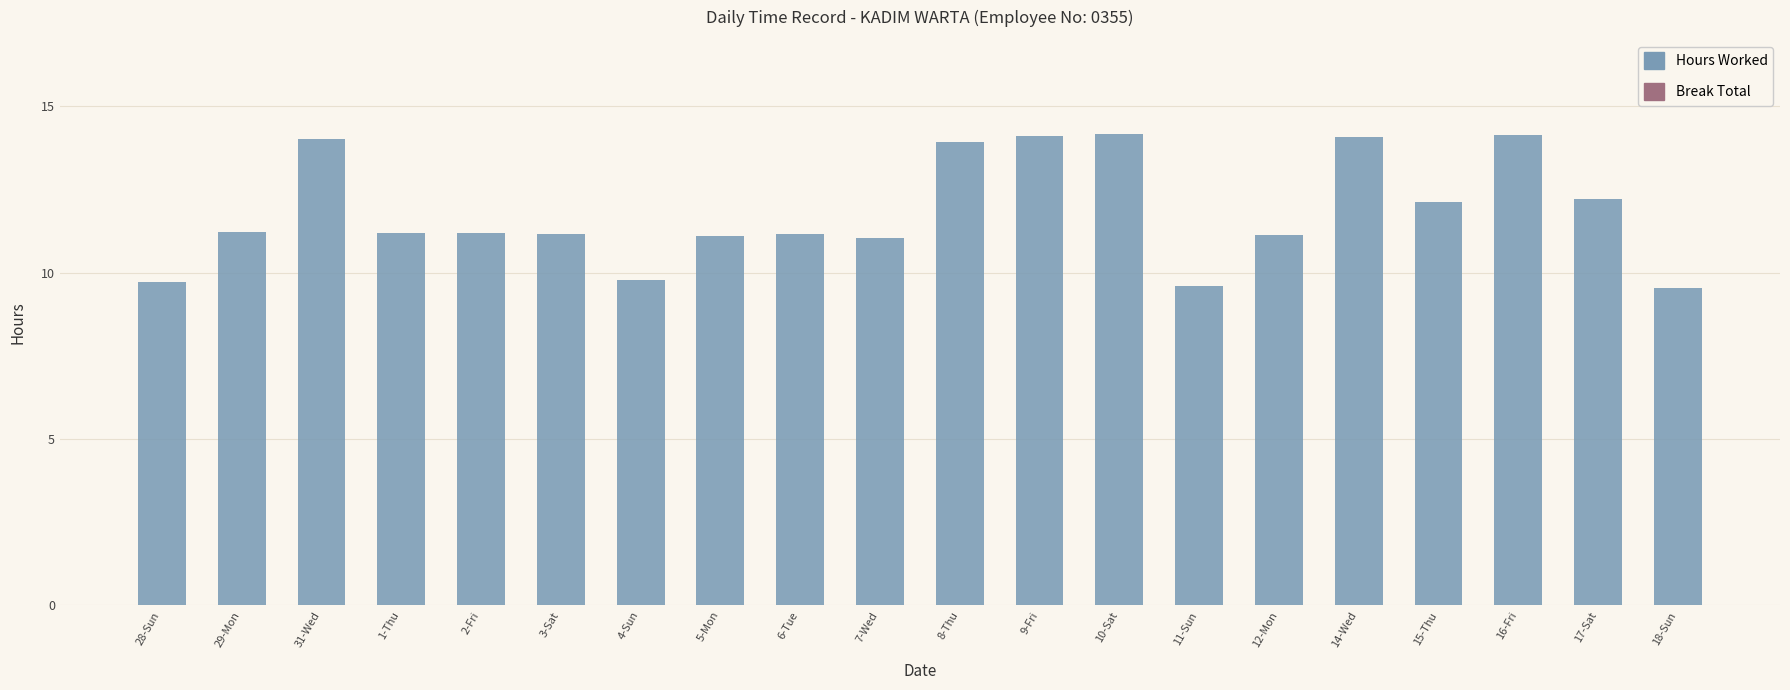

What is the label of the 10th bar from the left?

7-Wed